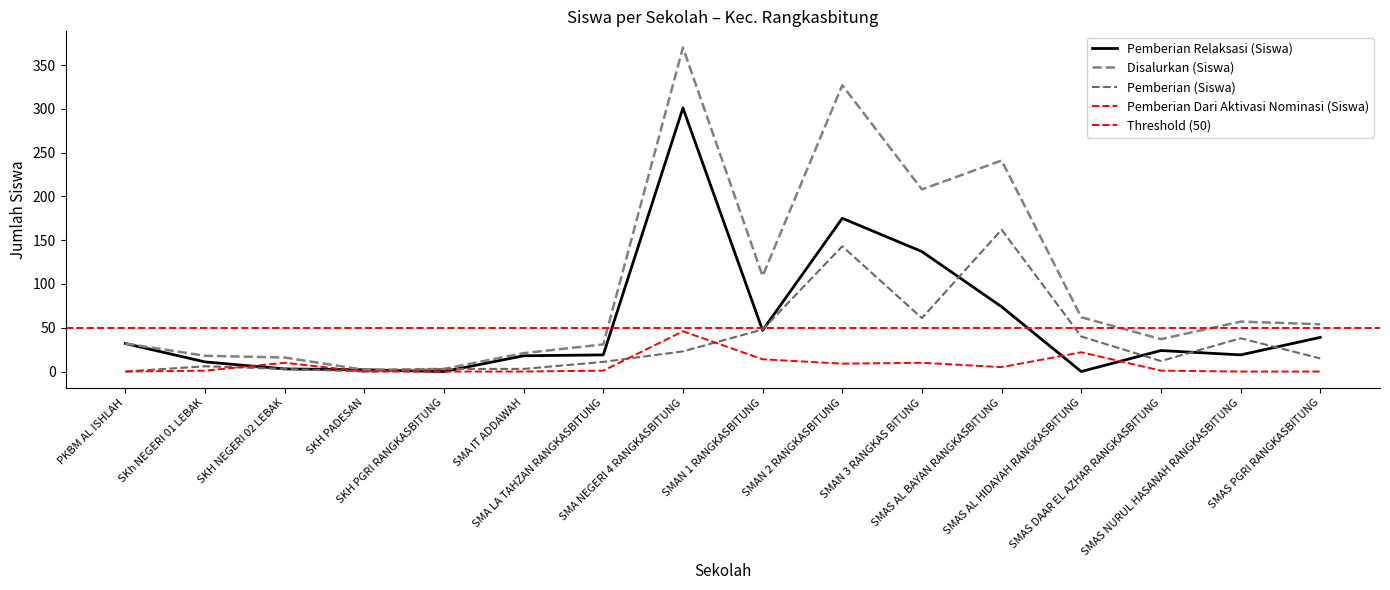

List the labels in order of Pemberian (Siswa) value, largest first.

SMAS AL BAYAN RANGKASBITUNG, SMAN 2 RANGKASBITUNG, SMAN 3 RANGKAS BITUNG, SMAN 1 RANGKASBITUNG, SMAS AL HIDAYAH RANGKASBITUNG, SMAS NURUL HASANAH RANGKASBITUNG, SMA NEGERI 4 RANGKASBITUNG, SMAS PGRI RANGKASBITUNG, SMAS DAAR EL AZHAR RANGKASBITUNG, SMA LA TAHZAN RANGKASBITUNG, SKh NEGERI 01 LEBAK, SKH NEGERI 02 LEBAK, SKH PGRI RANGKASBITUNG, SMA IT ADDAWAH, PKBM AL ISHLAH, SKH PADESAN